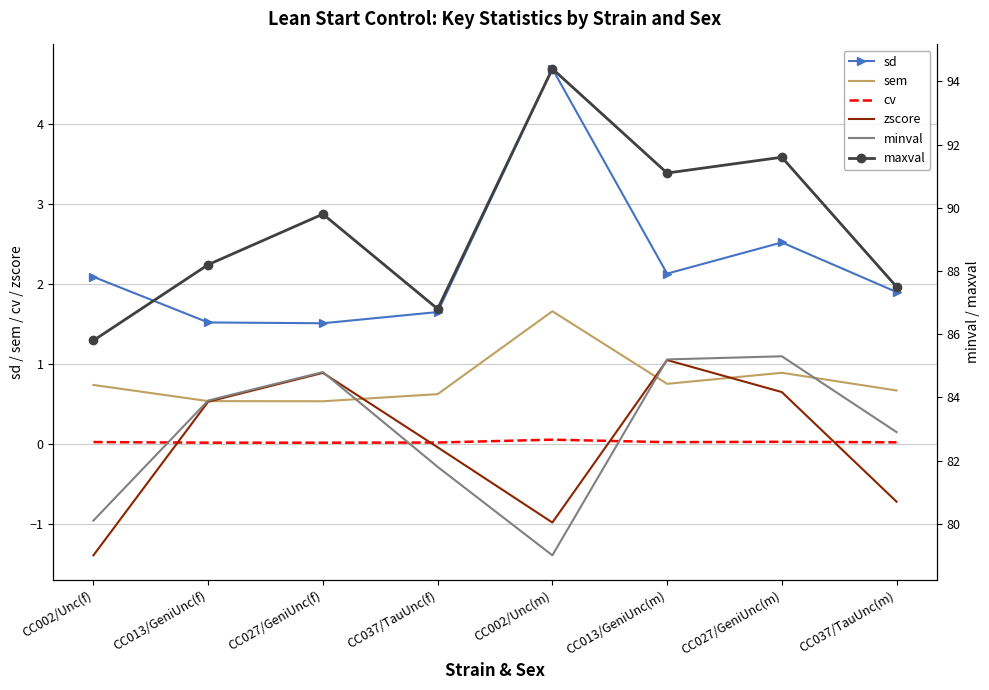

List the labels in order of sem value, smallest first.

CC027/GeniUnc(f), CC013/GeniUnc(f), CC037/TauUnc(f), CC037/TauUnc(m), CC002/Unc(f), CC013/GeniUnc(m), CC027/GeniUnc(m), CC002/Unc(m)